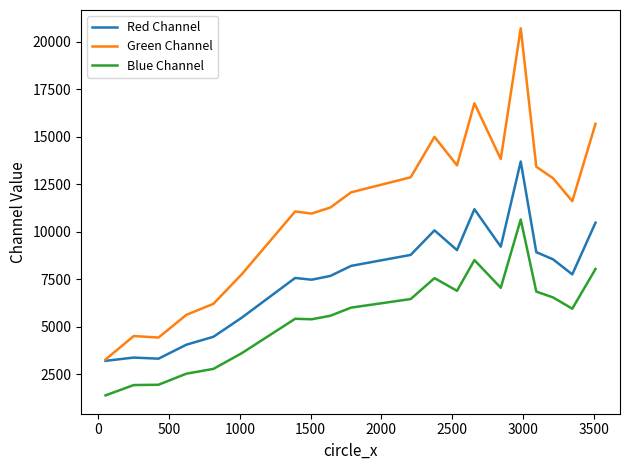

How many series are shown in this chart?

3